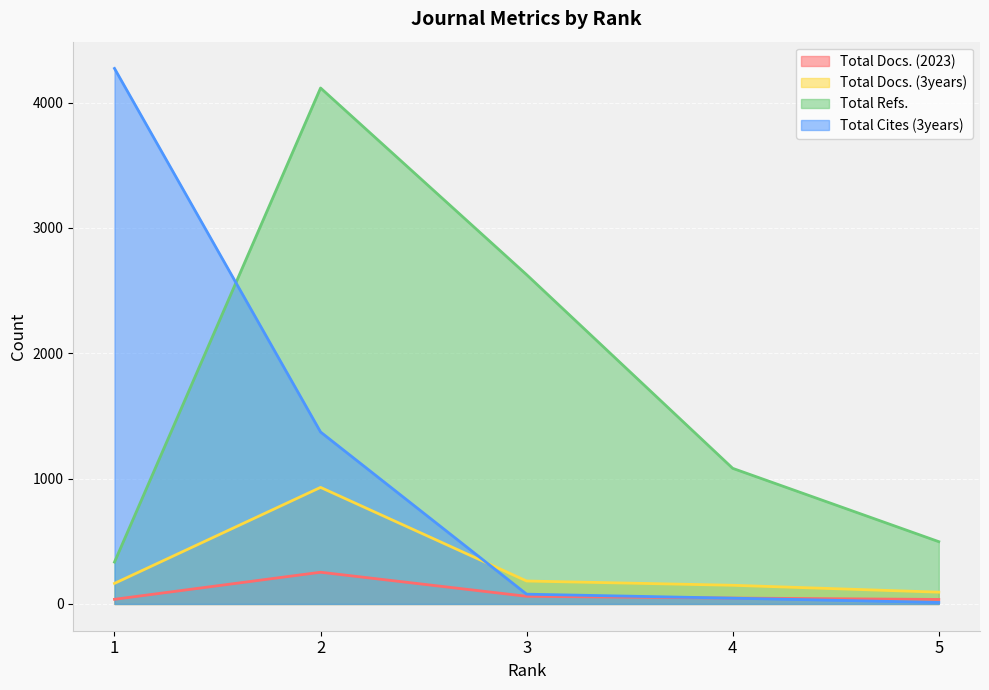

At how many categories does at least one series exceed 1878?

3